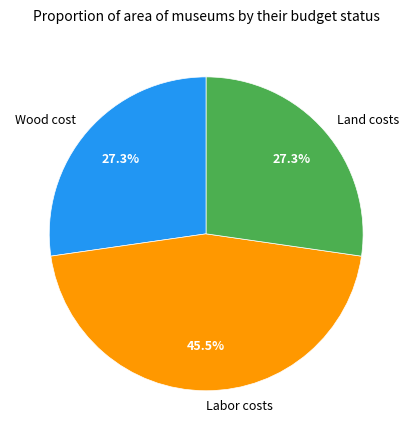

Is there a majority slice in this chart?

No